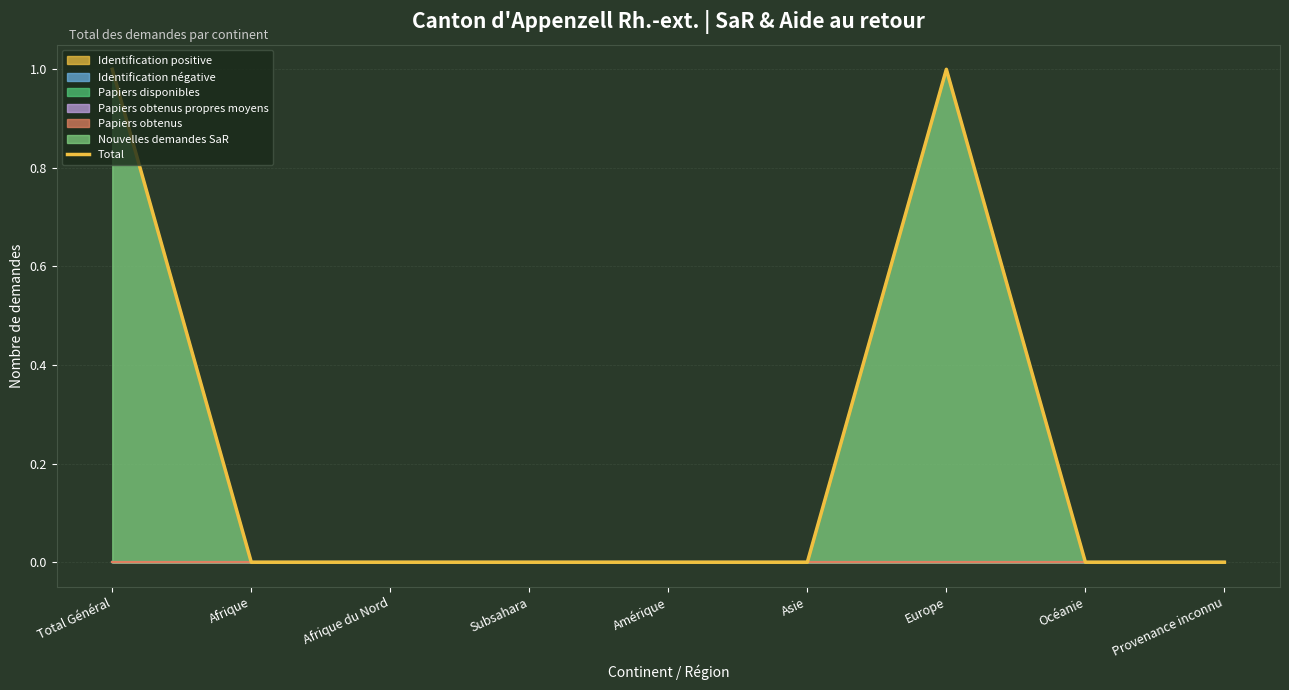

How many values exceed 0?

2